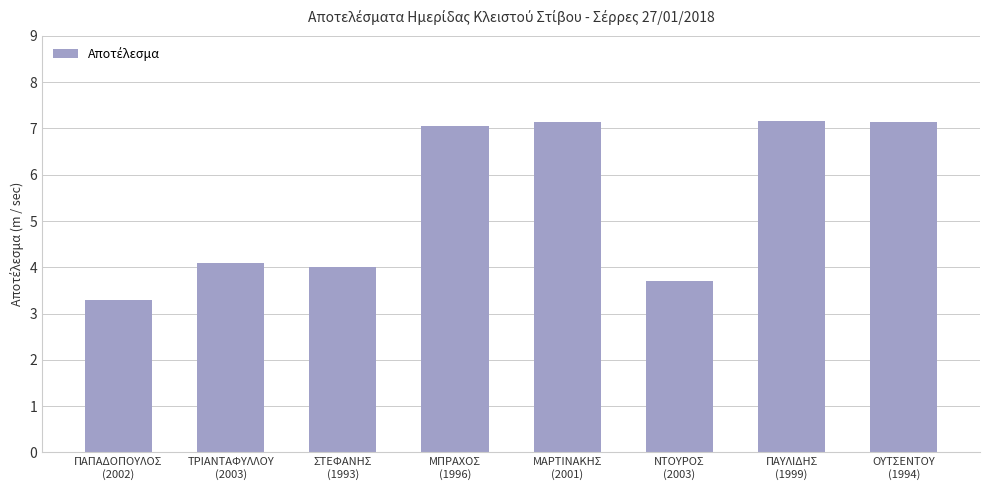

What is the difference between the maximum and second lowest values?

3.5